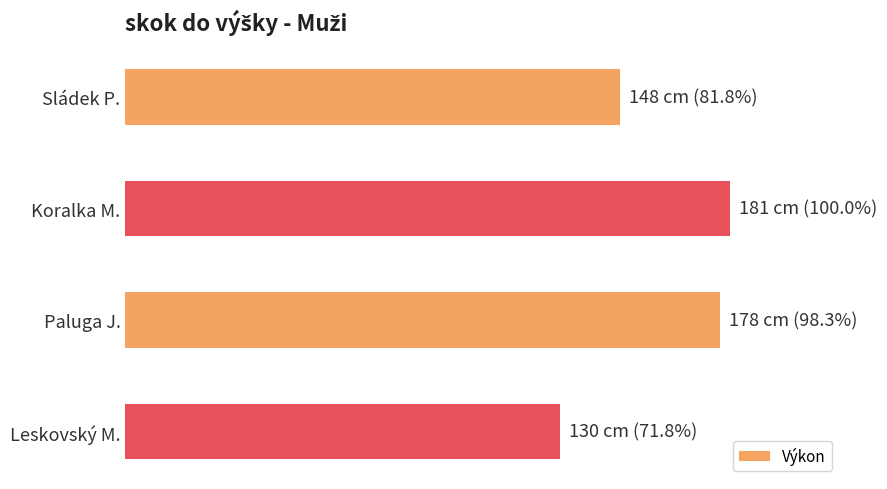

List the labels in order of value, smallest first.

Leskovský M., Sládek P., Paluga J., Koralka M.